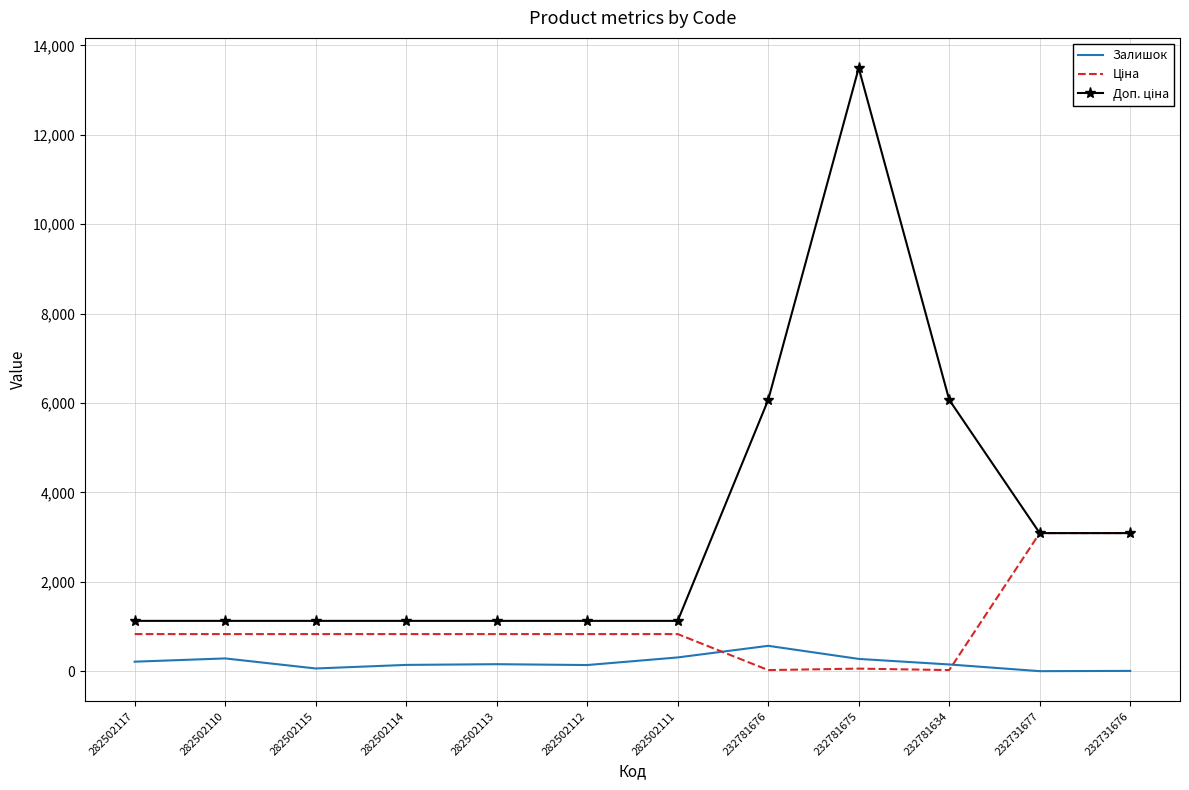

At which category does the chart reach its peak across all series?

232781675